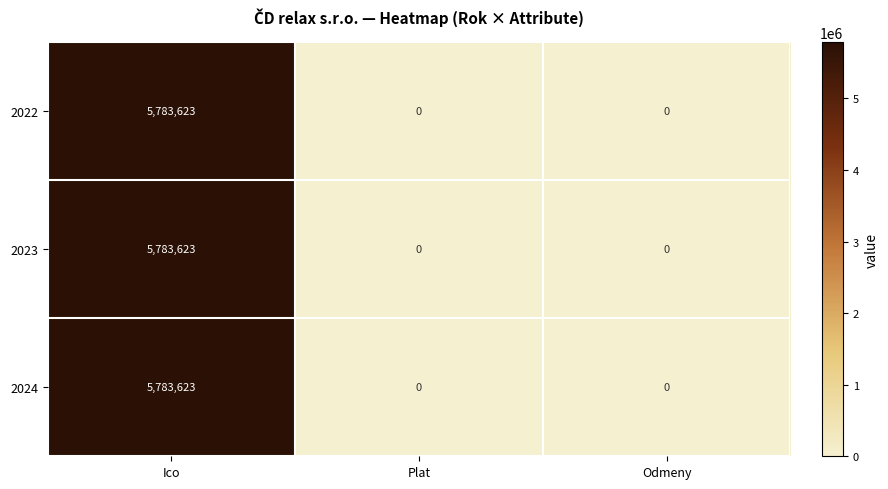

What is the difference between the maximum and minimum values in the 2024 series?

5783623